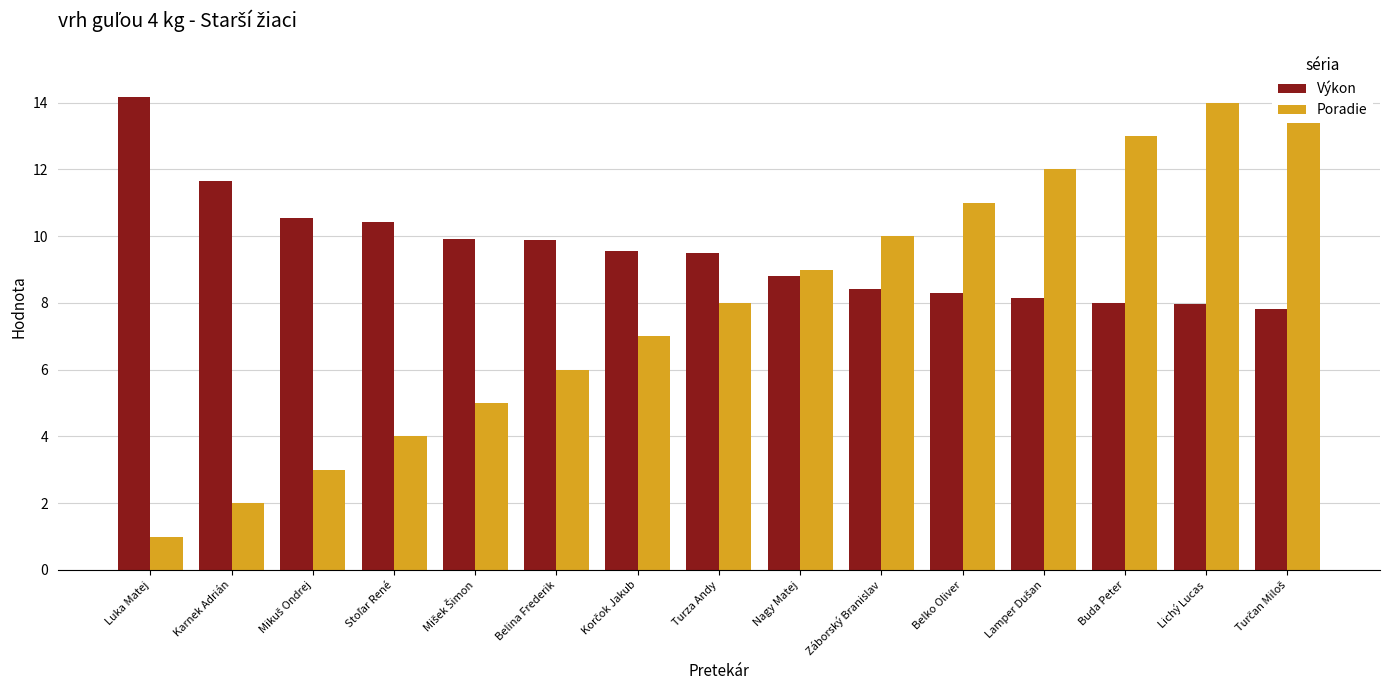

What is the label of the 13th bar from the left?

Buda Peter